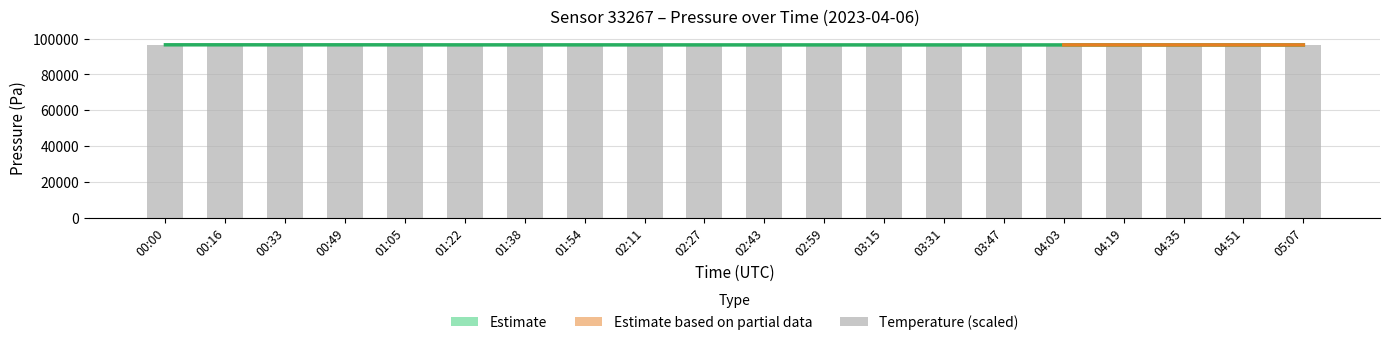

Reading right to left, extract all data points from this chart.

pressure: 96453.0	96455.0	96458.0	96460.0	96462.0	96465.0	96468.0	96470.0	96474.0	96477.0	96477.0	96484.0	96494.0	96495.0	96491.0	96508.0	96520.0	96512.0	96524.0	96526.0
temperature: 96453.0	96456.6	96460.3	96463.9	96467.6	96471.2	96474.9	96478.6	96482.2	96485.9	96485.9	96489.5	96485.9	96478.6	96485.9	96489.5	96482.2	96485.9	96489.5	96496.8